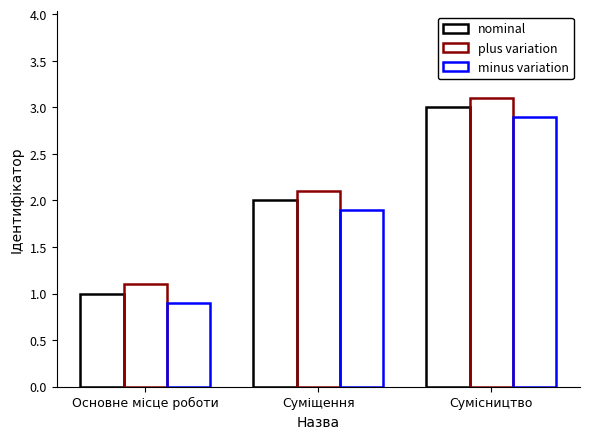

What is the value of the minus variation bar at the 3rd from the left?

2.9